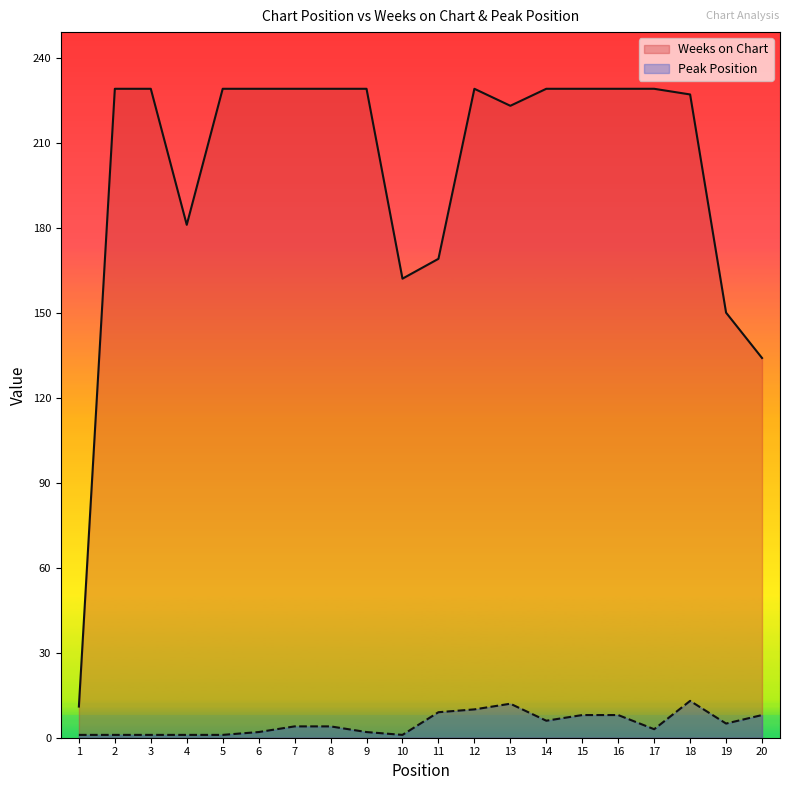

The value of Weeks on Chart at 9 is 134. True or false?

False